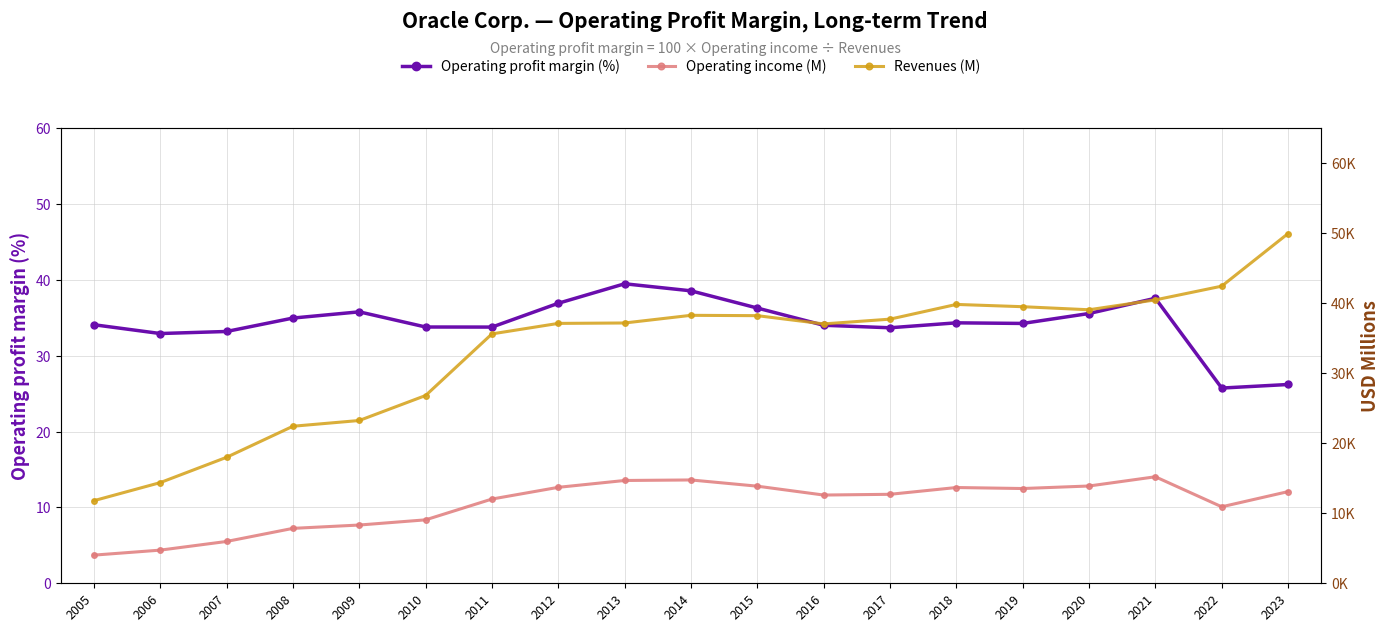

At how many categories does at least one series exceed 13477?

18